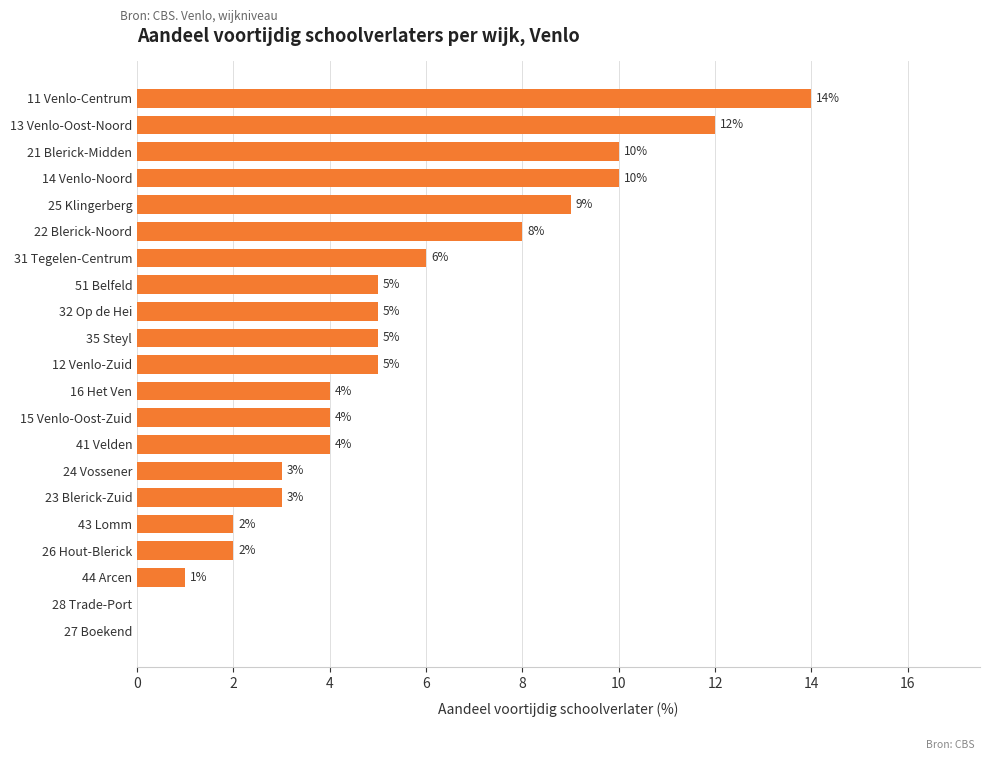

Is it true that the value at 23 Blerick-Zuid is 4?

False